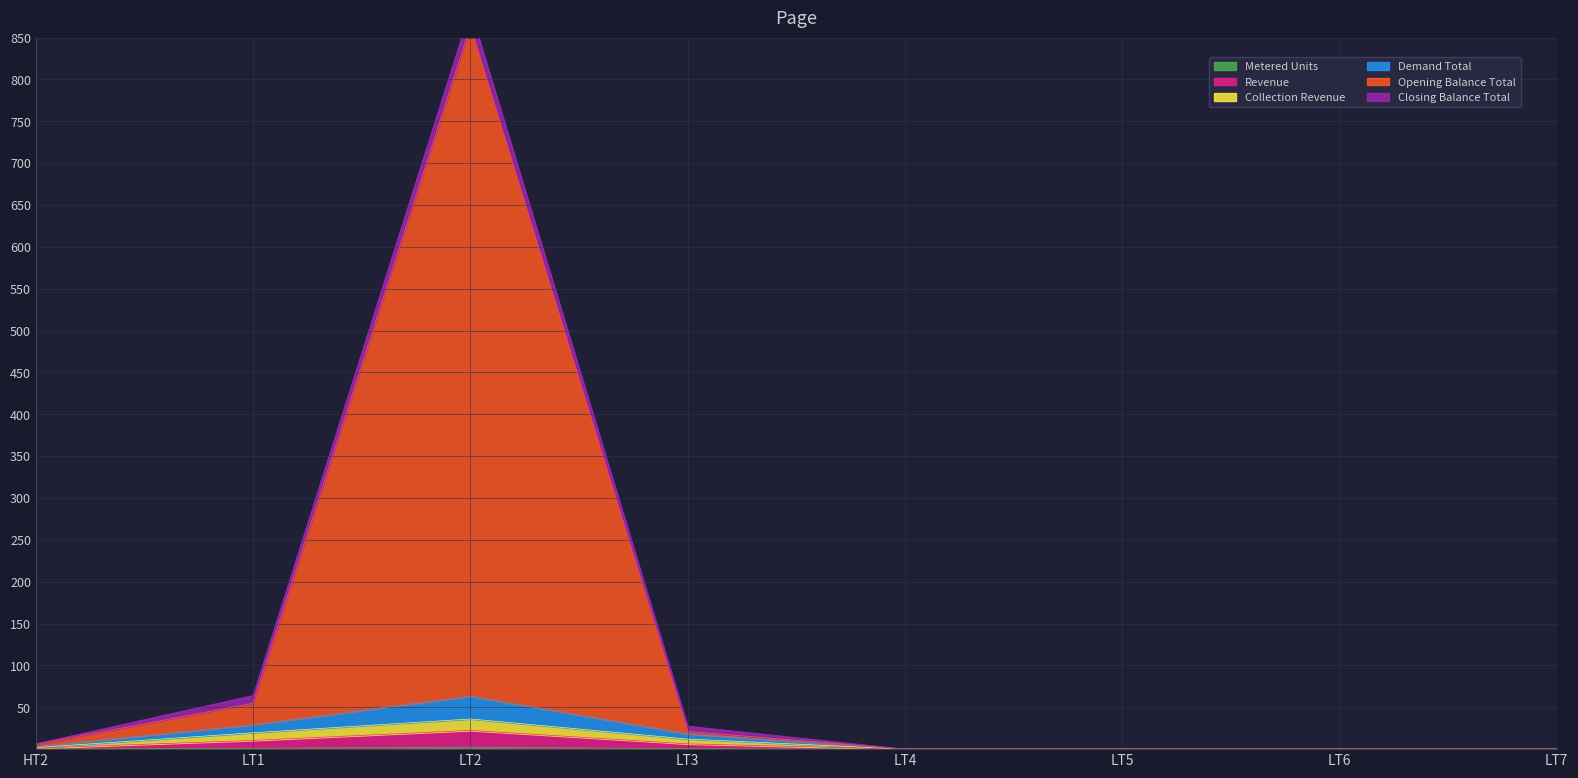

Is the value of Collection Revenue at LT2 greater than the value of Opening Balance Total at LT3?

Yes